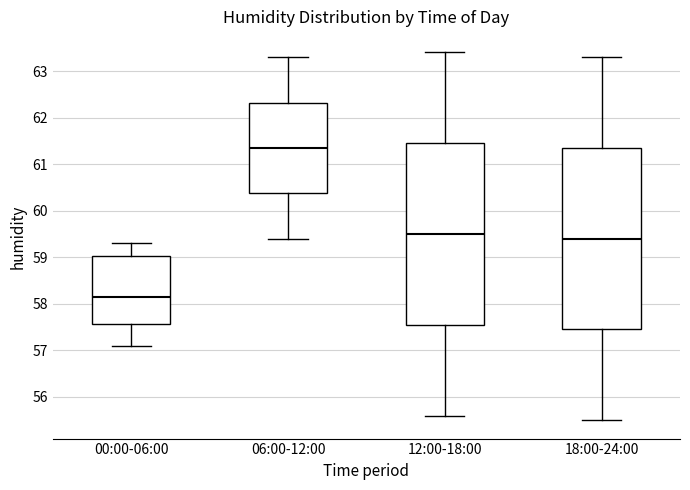

Reading left to right, transcribe this box plot: for each box, give where its median line is, the range the box spans, and where its two whiskers end, as read against the y-axis. The values are not printed on the chart, so give them approximately, as read against the axis.

00:00-06:00: median 58.2, box 57.6 to 59.0, whiskers 57.1 to 59.3
06:00-12:00: median 61.4, box 60.4 to 62.3, whiskers 59.4 to 63.3
12:00-18:00: median 59.5, box 57.6 to 61.5, whiskers 55.6 to 63.4
18:00-24:00: median 59.4, box 57.5 to 61.4, whiskers 55.5 to 63.3